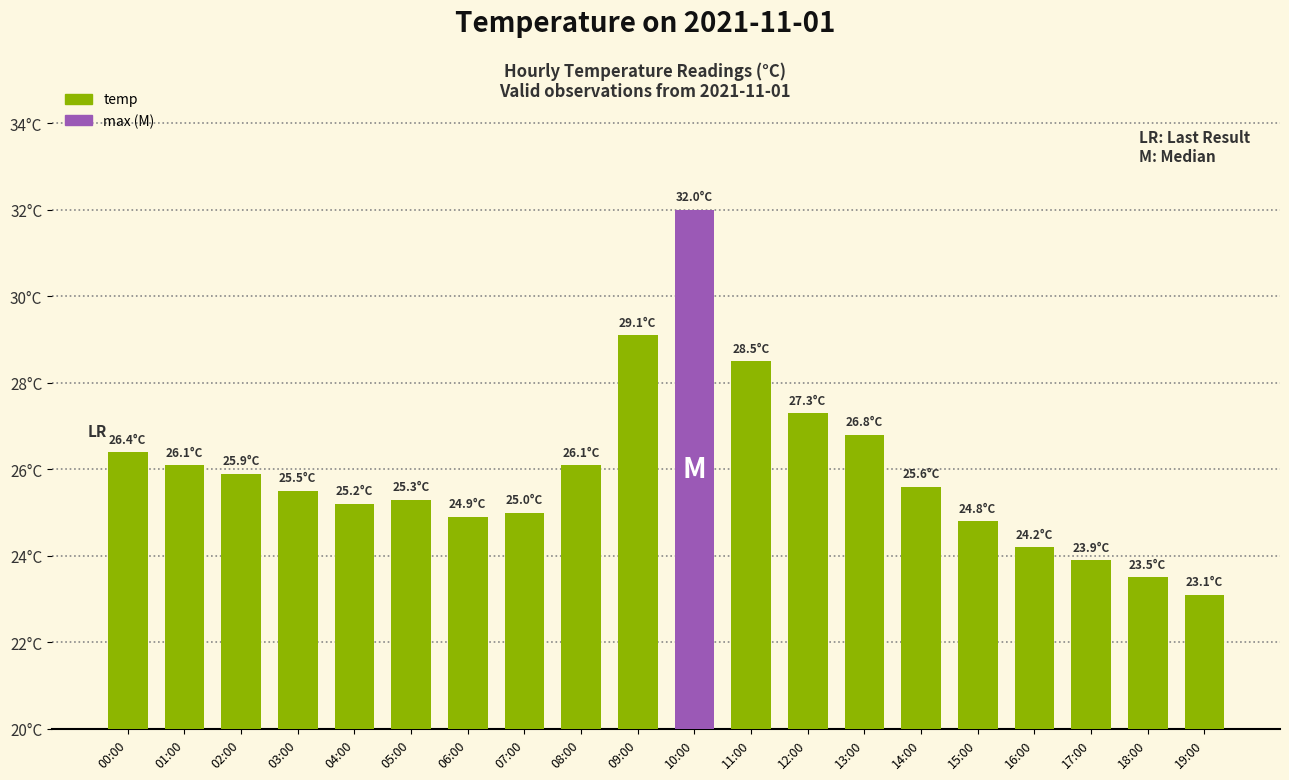

What is the sum of the values at 03:00 and 06:00?

50.4